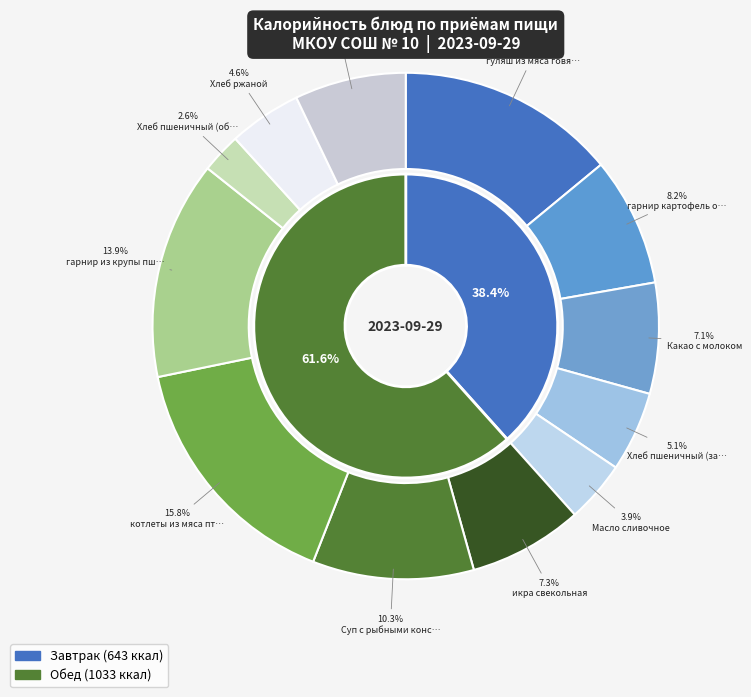

Does Хлеб пшеничный (завтрак) represent more than half of the total?

No